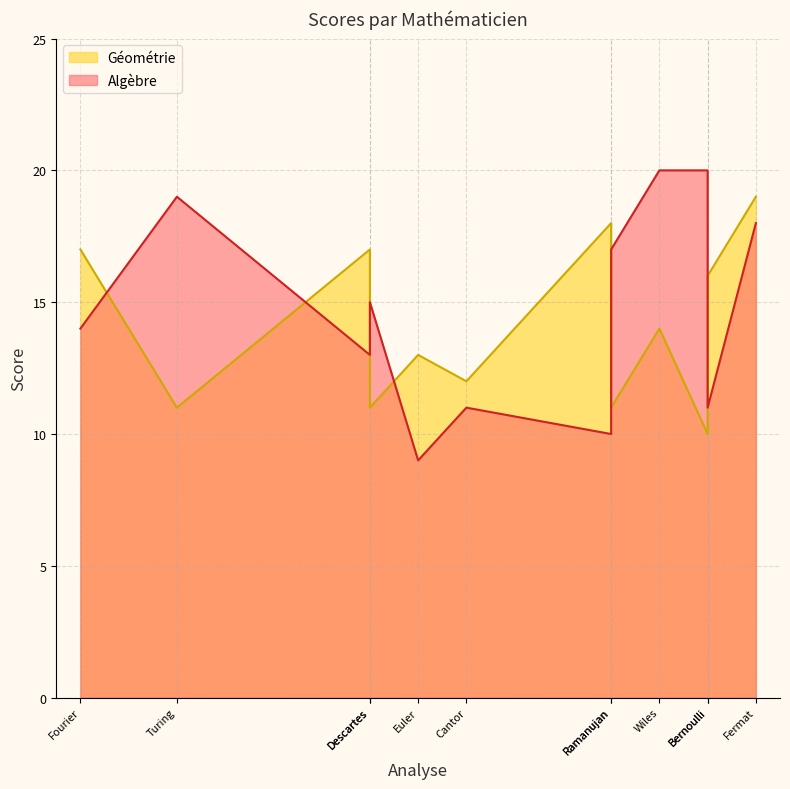

Where is the first local minimum for Algèbre?

Euler